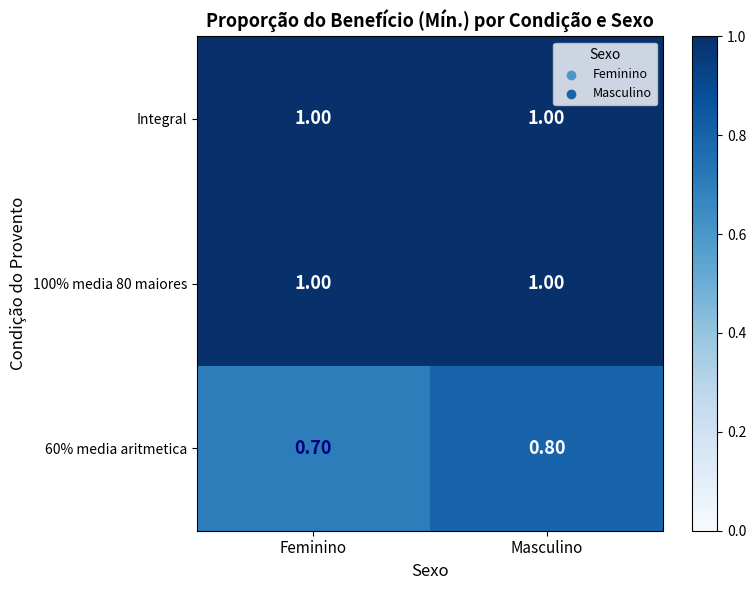

What is the average value of the Integral series?

1.0